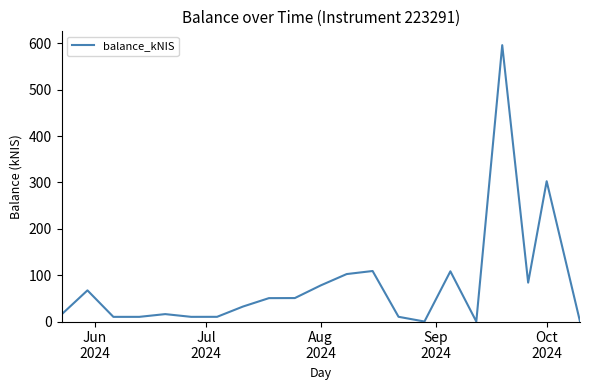

Does the chart have visible grid lines?

No